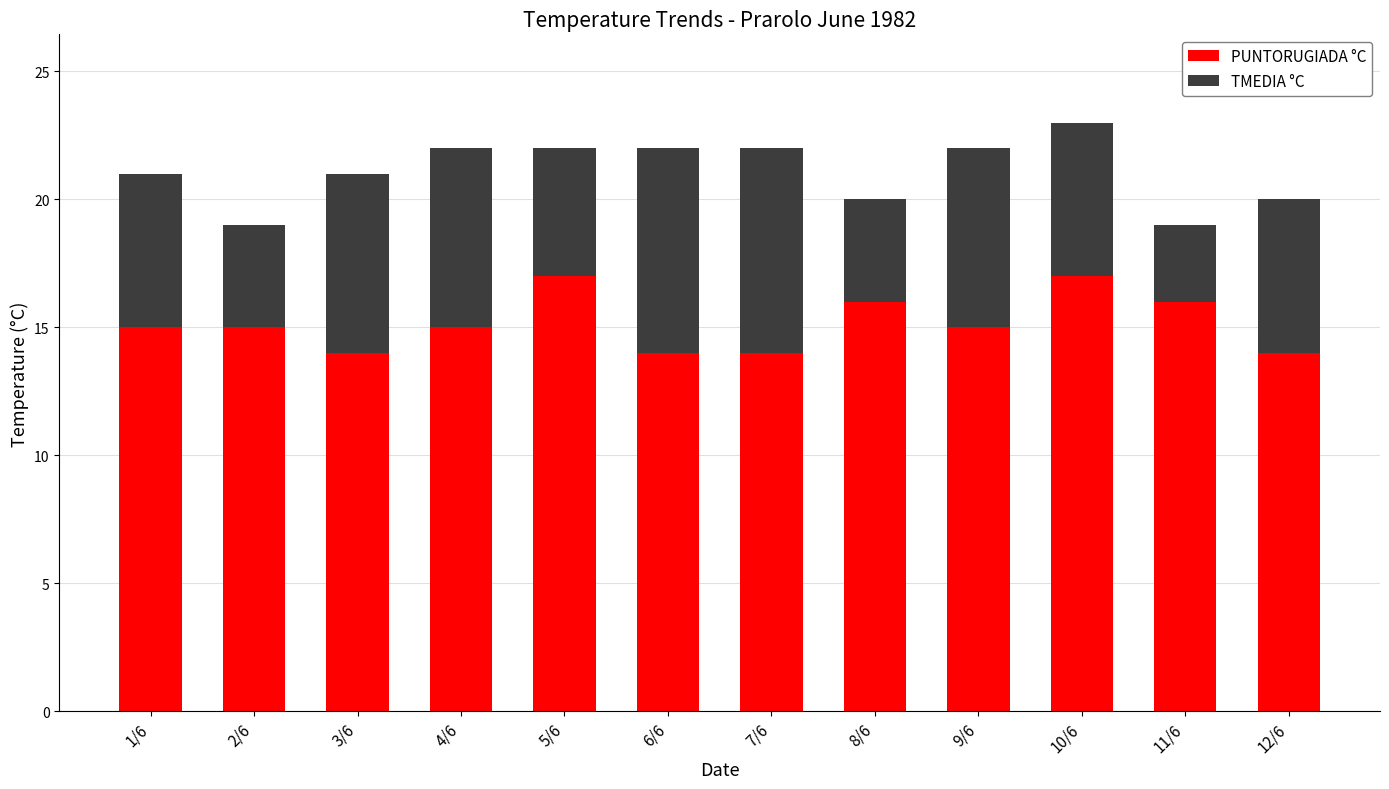

Reading right to left, transcribe the values for PUNTORUGIADA °C.

14	16	17	15	16	14	14	17	15	14	15	15